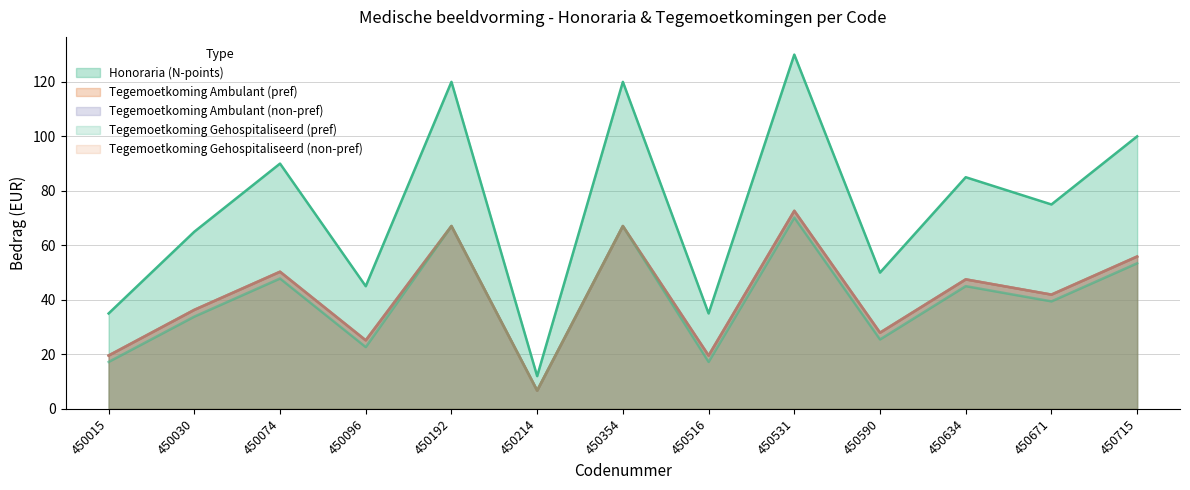

Read the Tegemoetkoming Ambulant (non-pref) value at 450715.

55.9